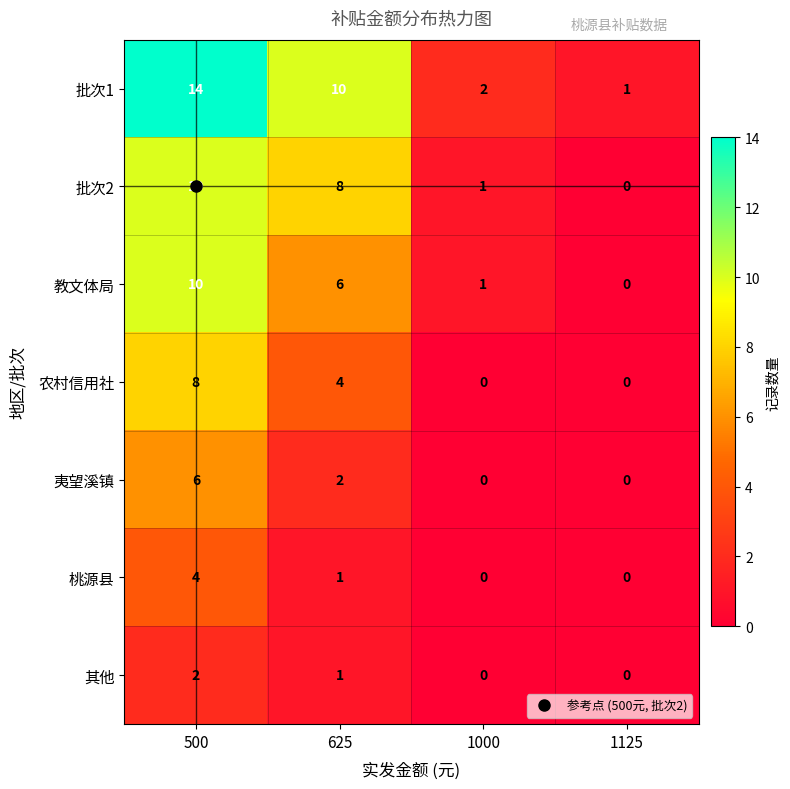

Which series has the widest spread of values?

批次1